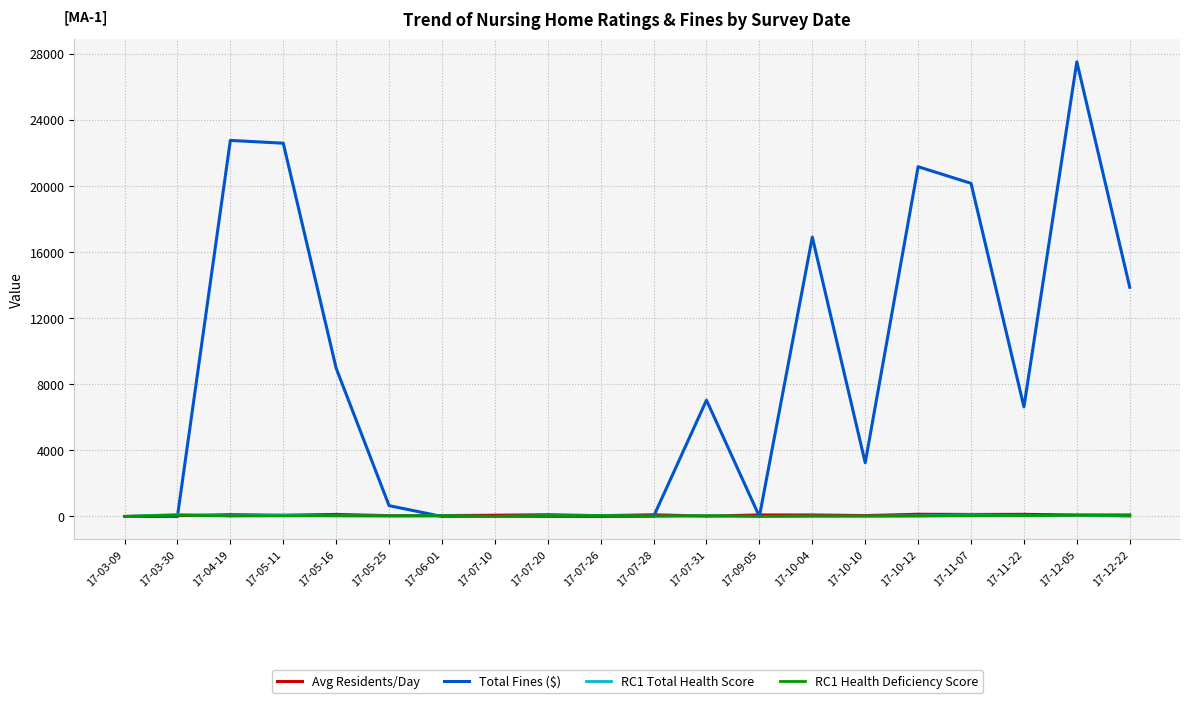

Which series has the largest total across all categories?

Total Fines ($)